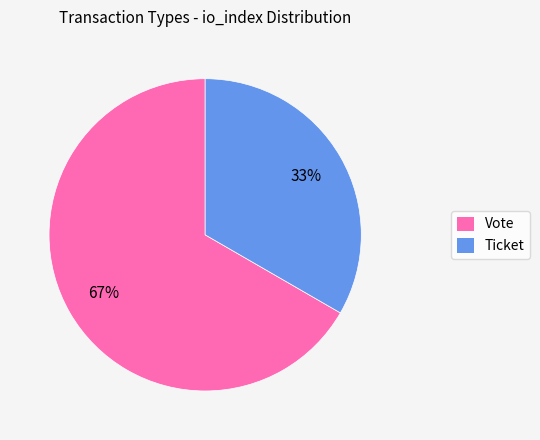

What is the smallest slice in the pie chart?

Ticket